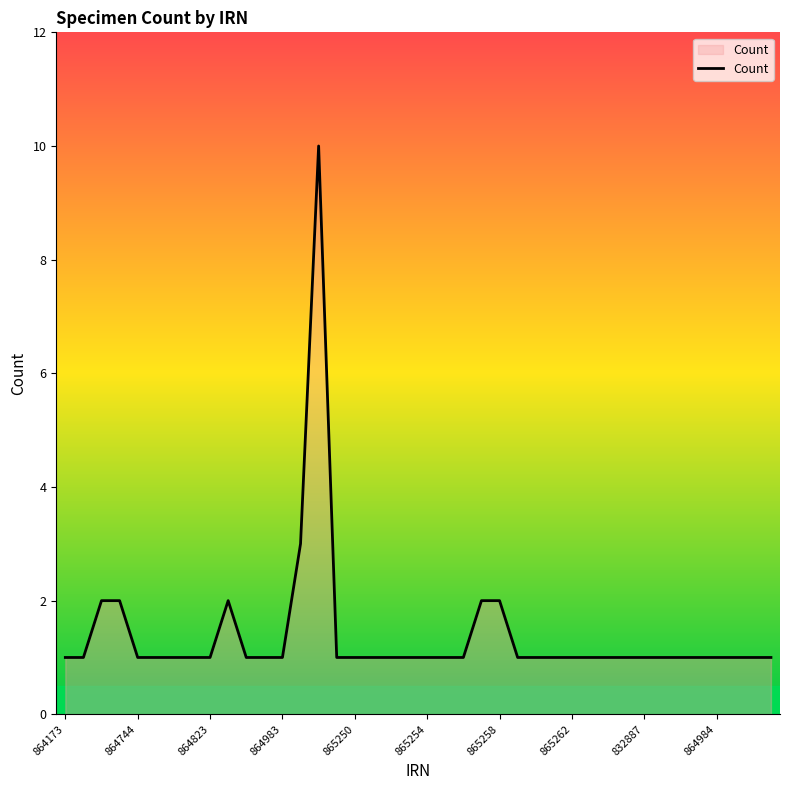

What is the greatest value displayed?

10